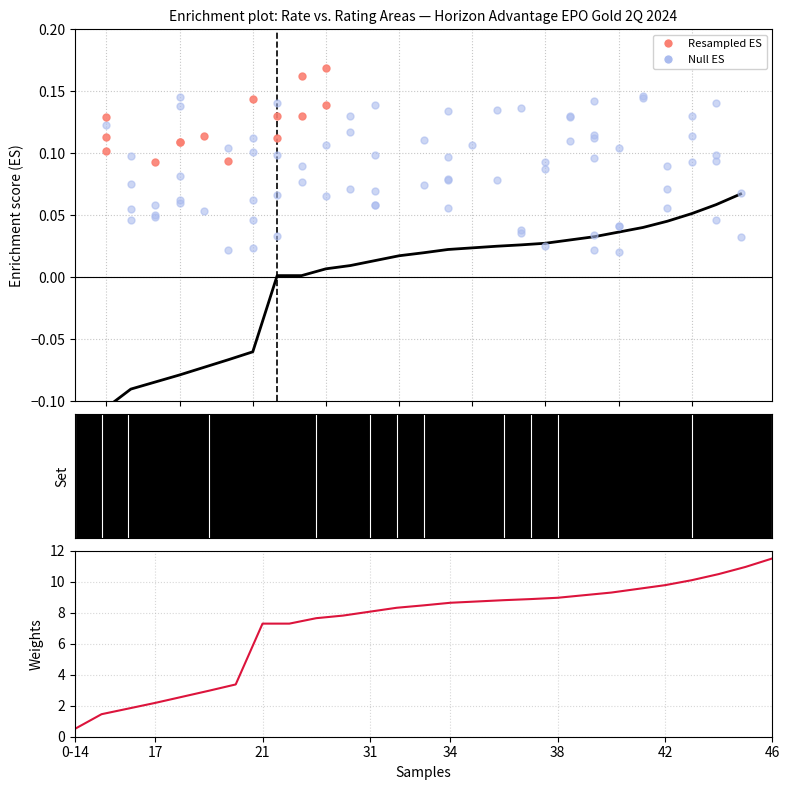

Is the value of Rating Area 4 at 34 greater than the value of Rating Area 3 at 45?

Yes